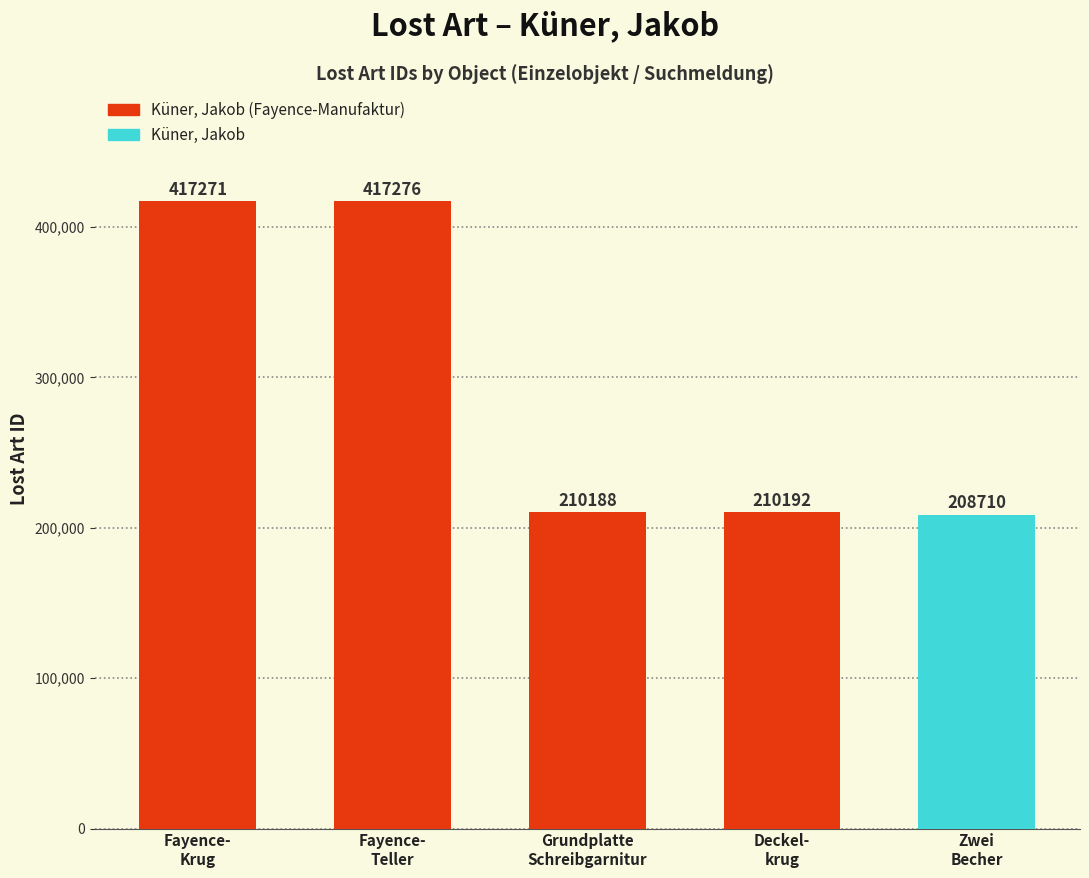

What is the maximum value shown in the chart?

417276